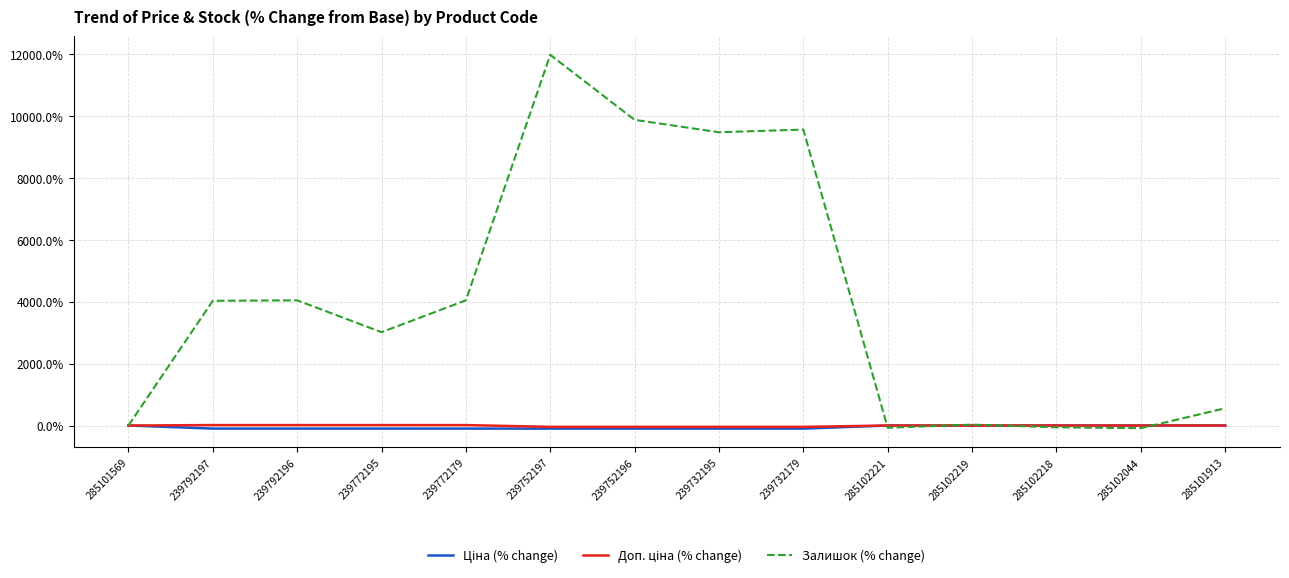

Is it true that Залишок (% change) equals -57.1 at 285102218?

True